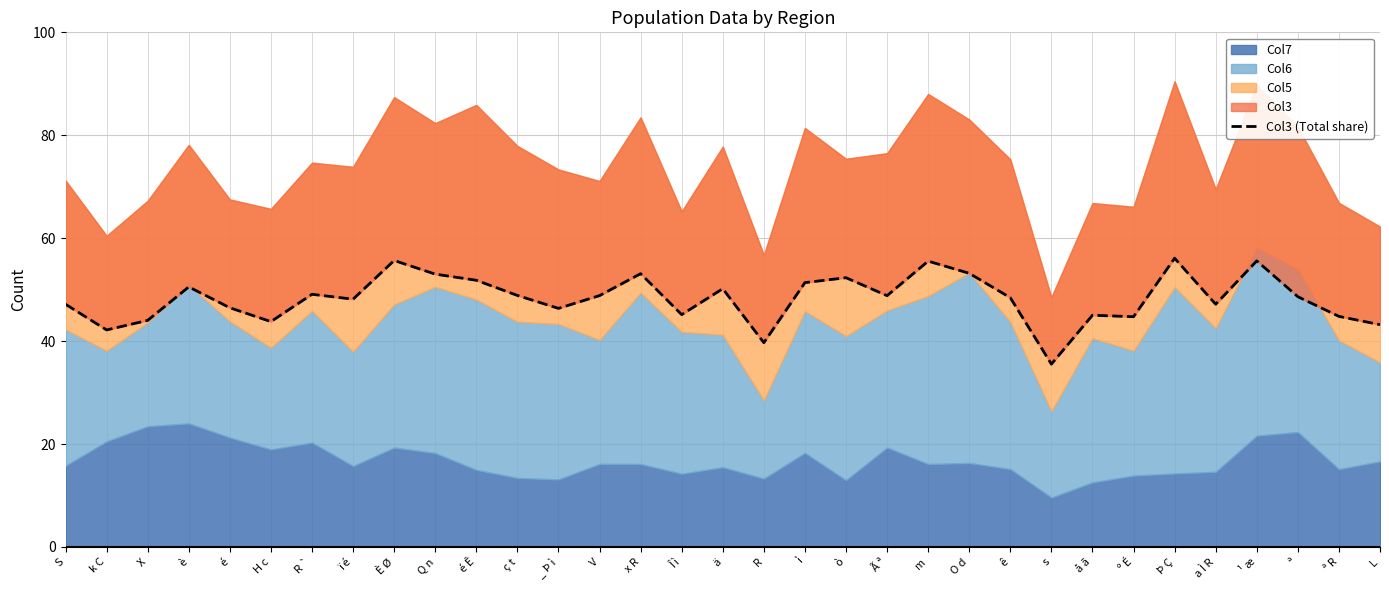

Rank the categories by value from highest to lowest.

Þ Ç, È Ø, ¹ æ, m, O d, x R, Q n, ò, é Ê, ì, è, ä, R `, ç t, V, Ã ª, ª, ê, ï é, a Ì R, S, é, _ Þ ì, Î ì, å ã, ª R, º É, X, H c, L, k C, R, s